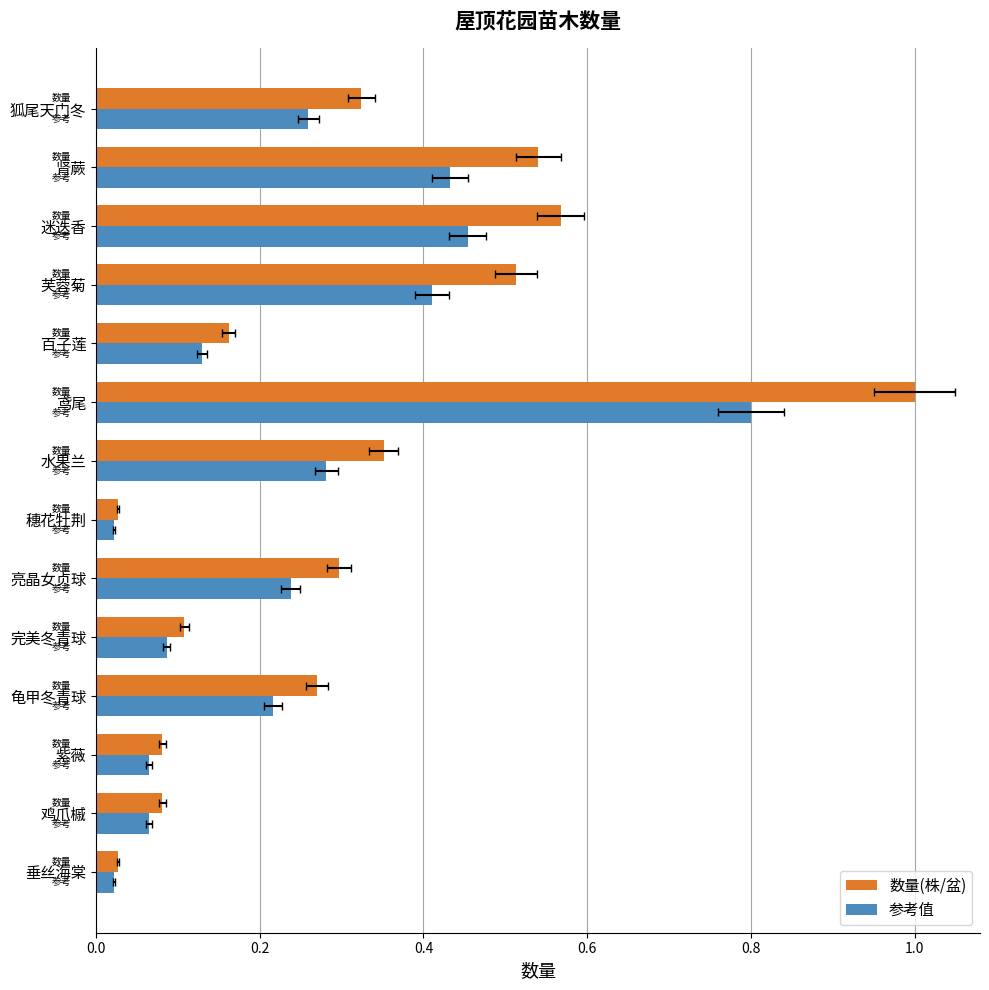

Rank the series by their average value, from lowest to highest.

参考值, 数量(株/盆)